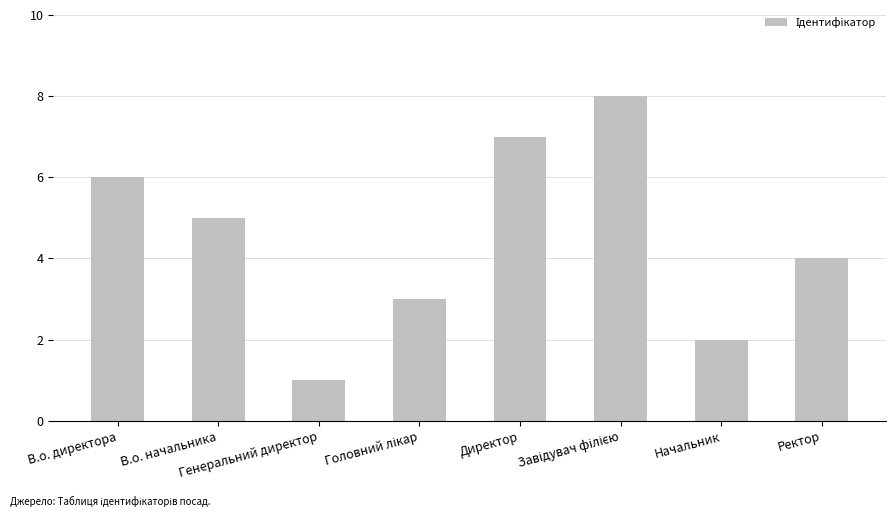

The value at Генеральний директор is 1. True or false?

True